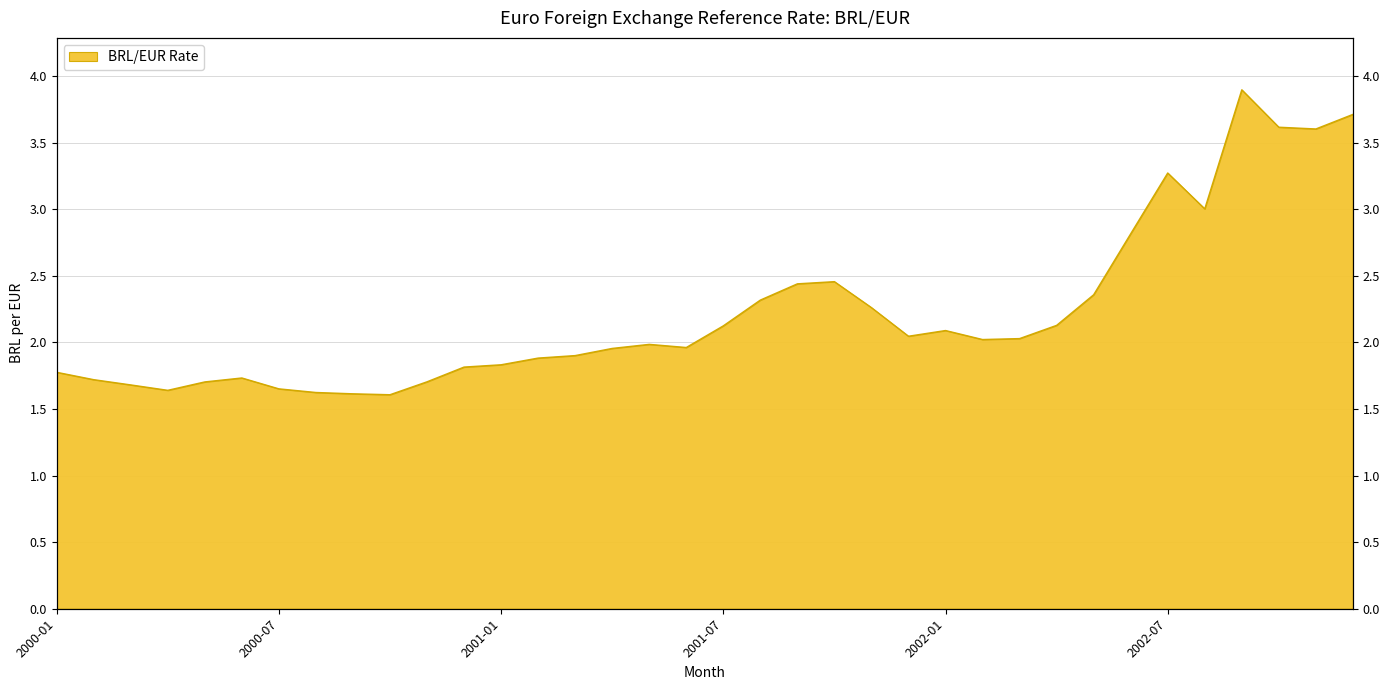

At which category does the data reach its first local valley?

2000-04